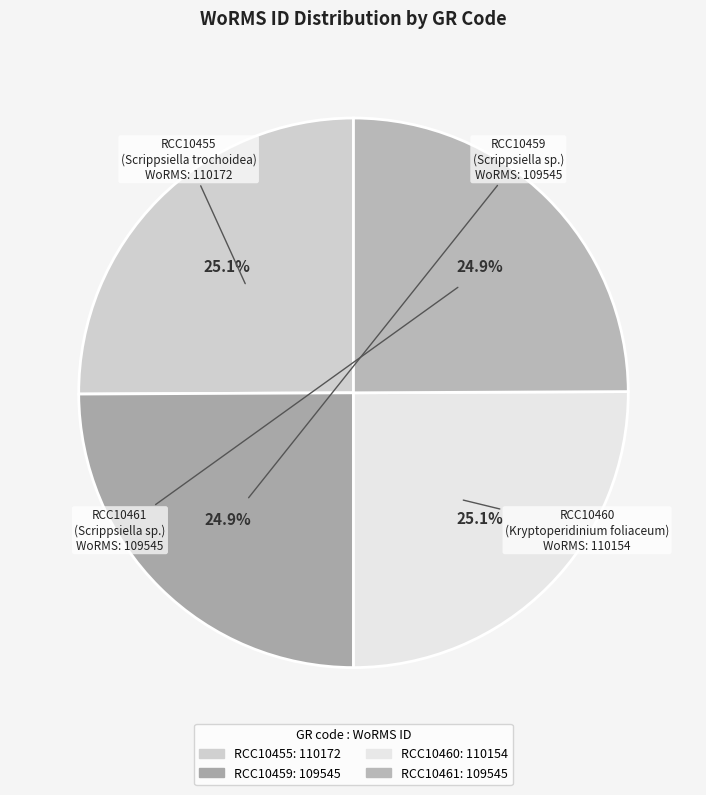

What is the ratio of the value at RCC10455 to the value at RCC10460?

1.0